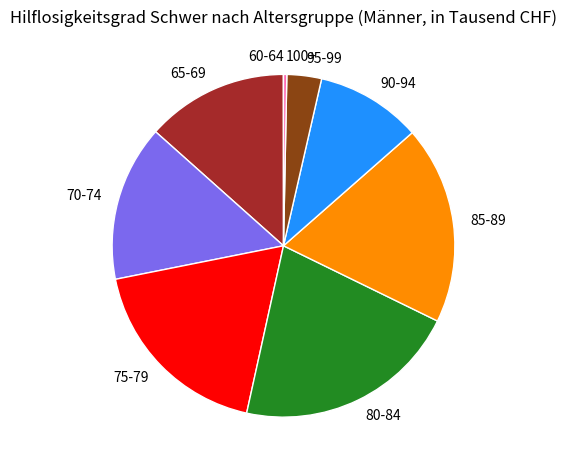

Does 90-94 account for over 50% of the chart?

No